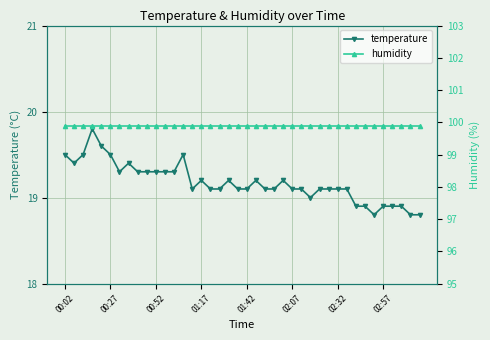

What is the highest value of the temperature series?

19.8